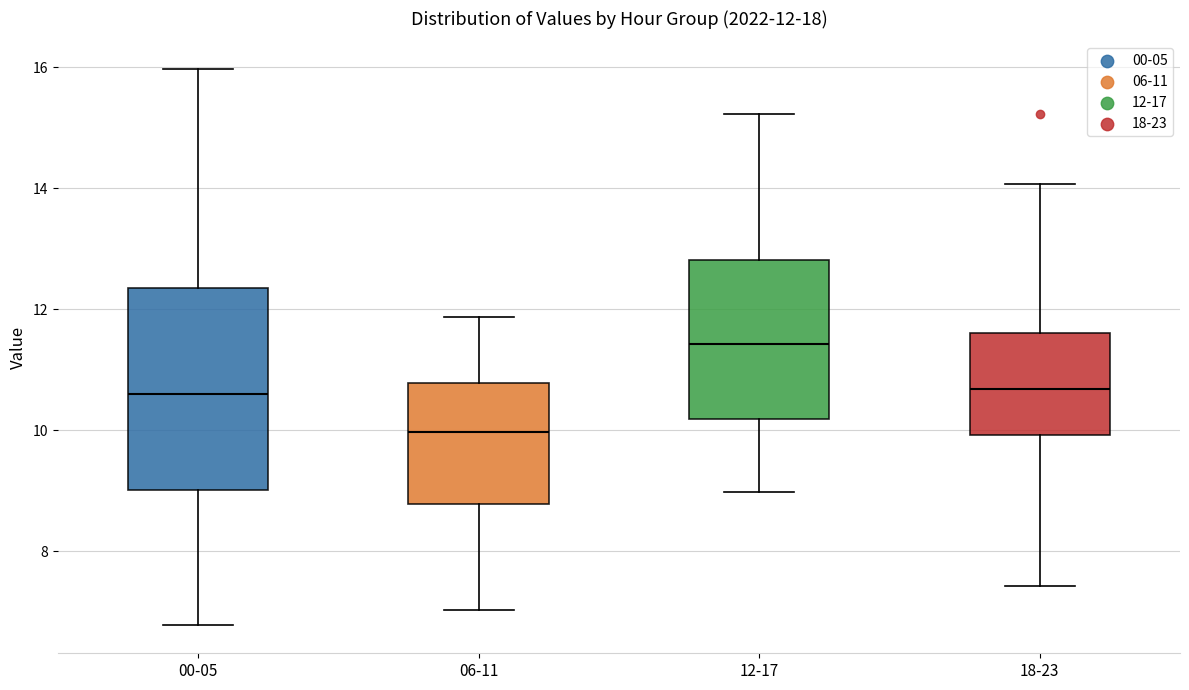

Which box is the tallest, from its lower edge to its upper edge?

00-05